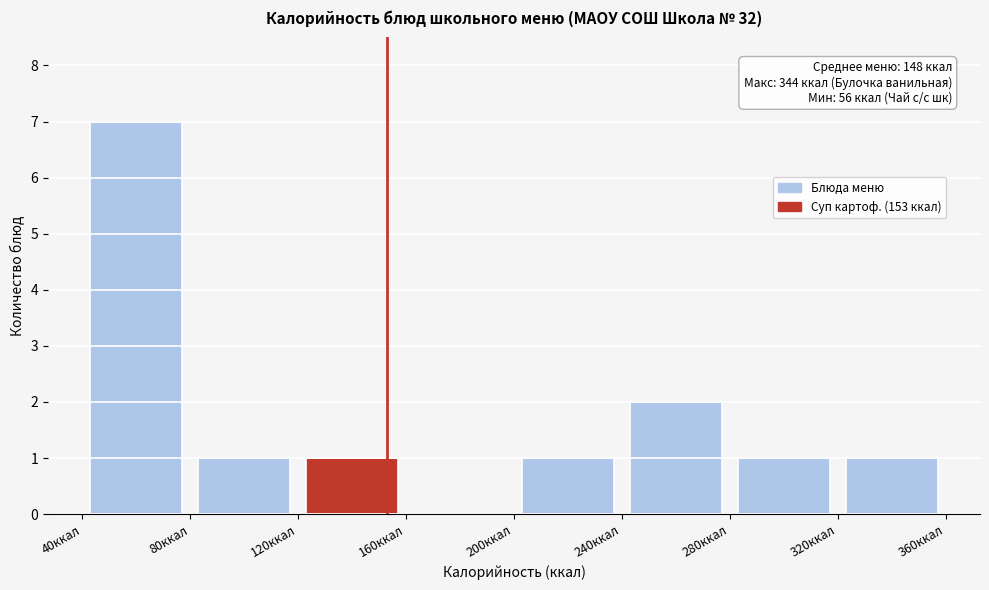

Over which range of the x-axis is the bar tallest?

40 to 80